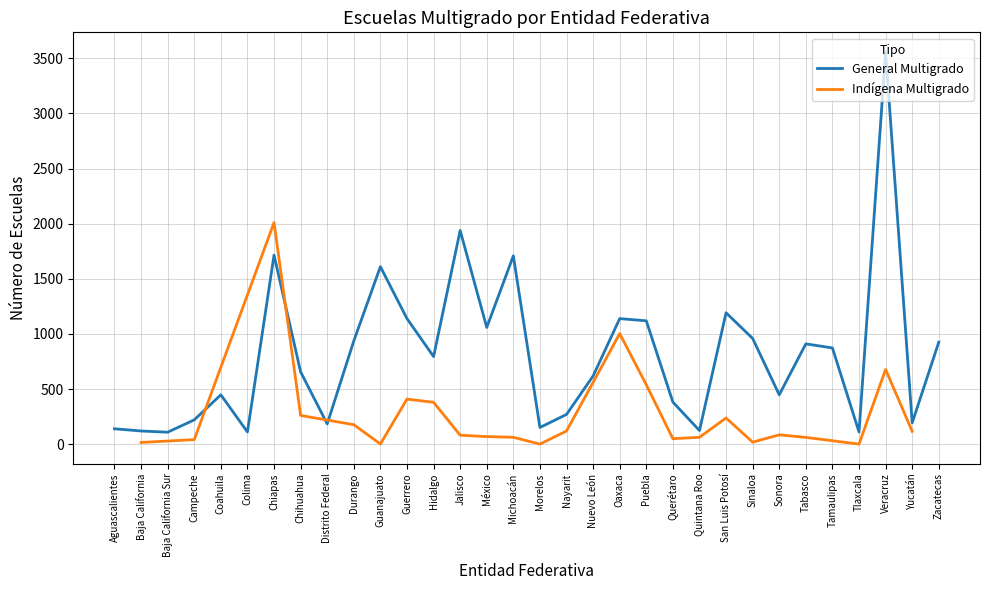

Approximately how many times larger is the value at Chihuahua compared to Campeche?

3.0